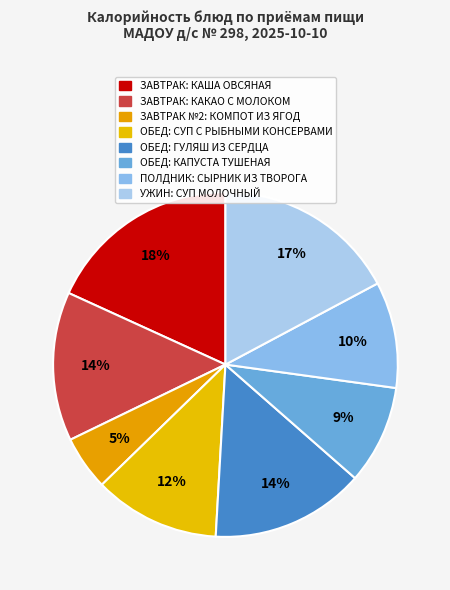

How many segments does this pie chart have?

8